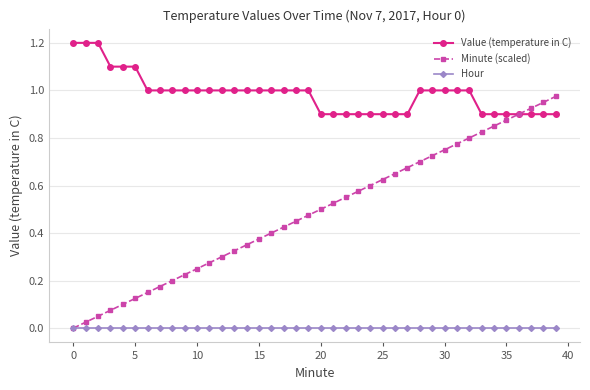

Does the chart display data point markers on the line(s)?

Yes